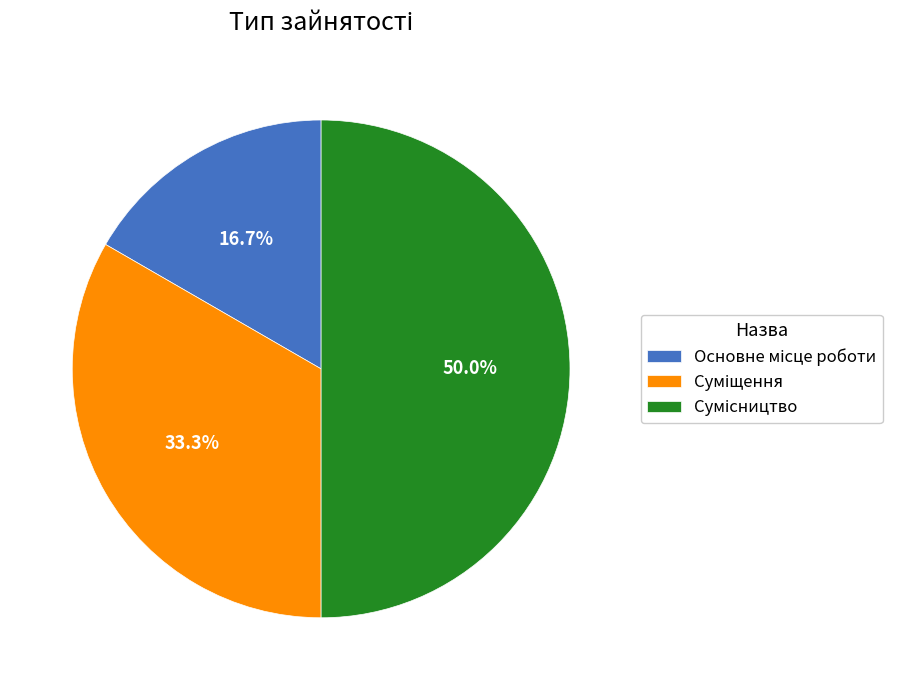

How many segments does this pie chart have?

3